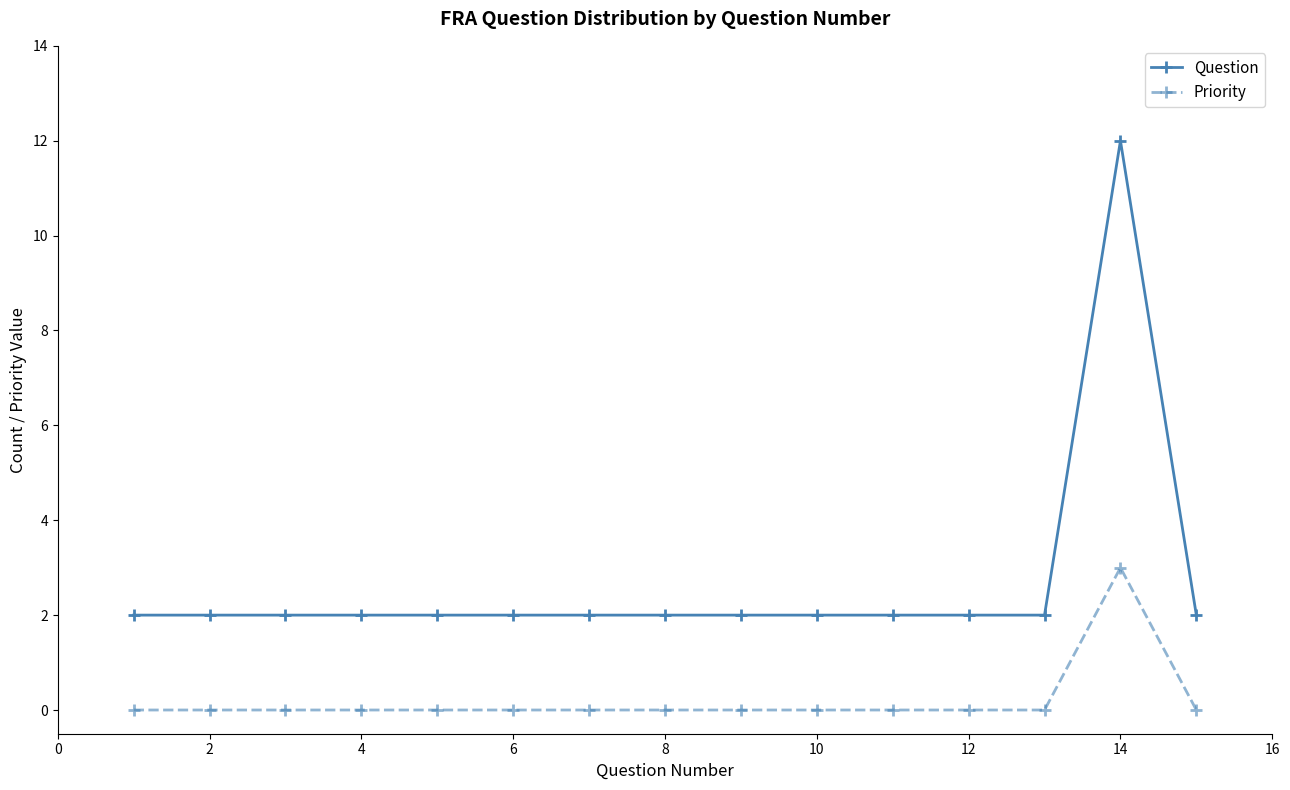

What is the sum of all Question values?

40